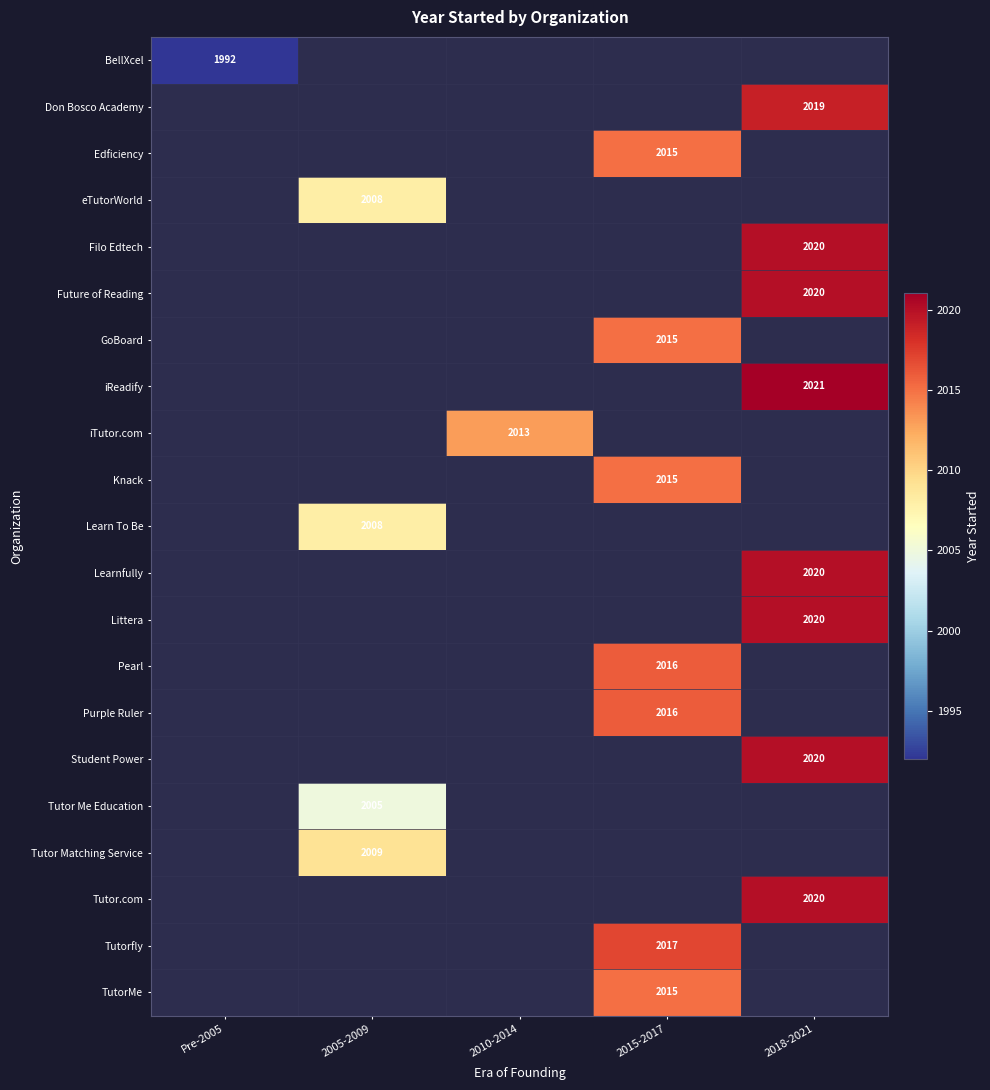

Between Pre-2005 and 2010-2014, which is larger?

2010-2014